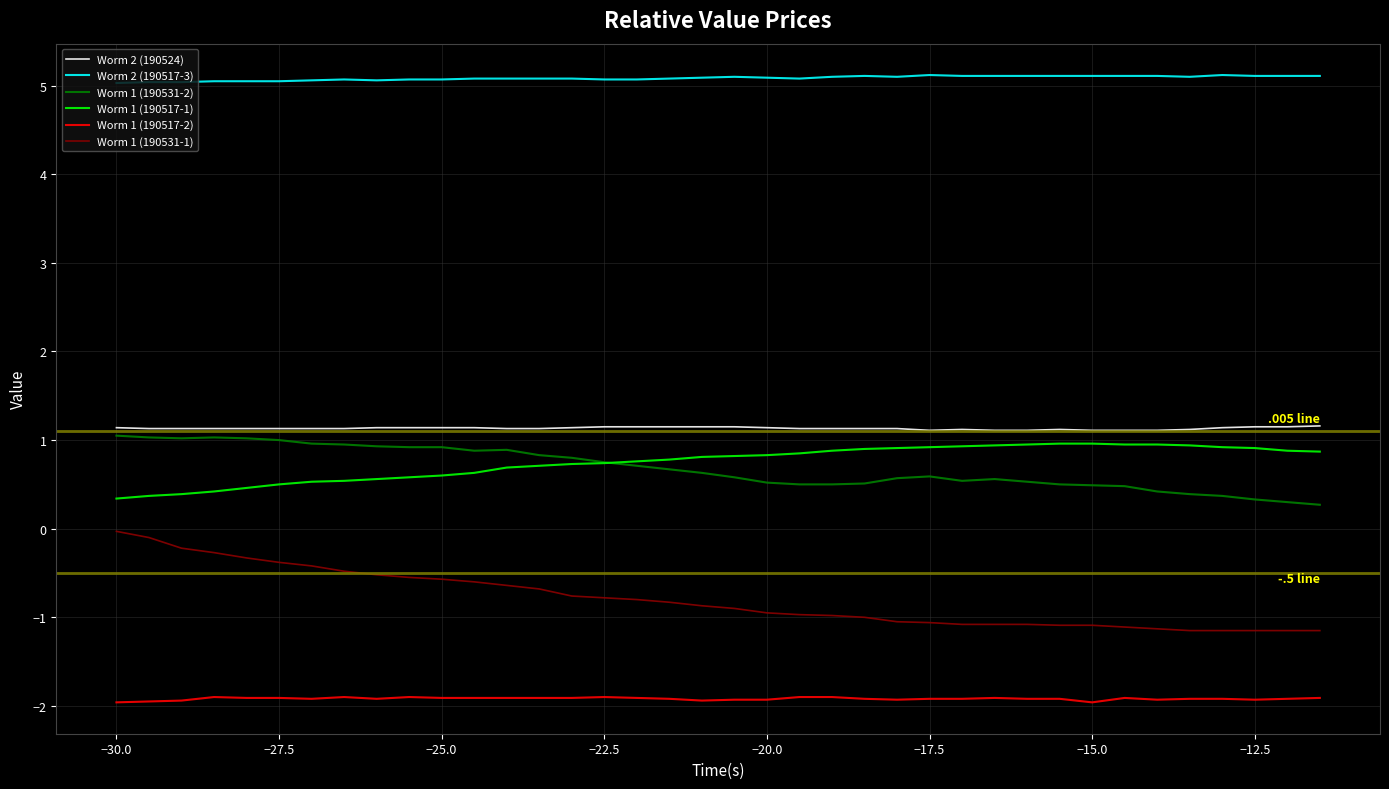

What are all the series names shown in the legend?

Worm 2 (190524), Worm 2 (190517-3), Worm 1 (190531-2), Worm 1 (190517-1), Worm 1 (190517-2), Worm 1 (190531-1)